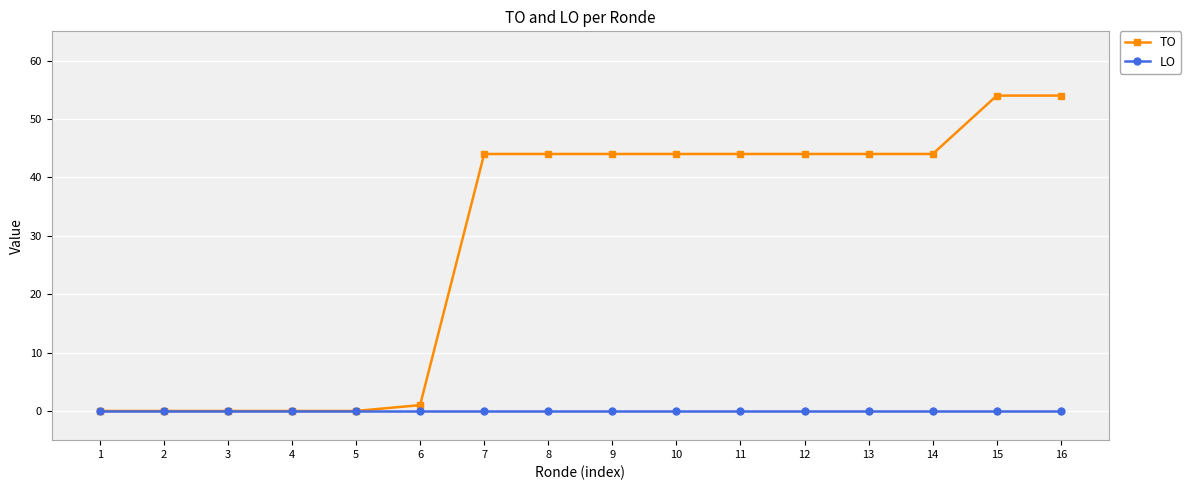

Which series has the largest total across all categories?

TO